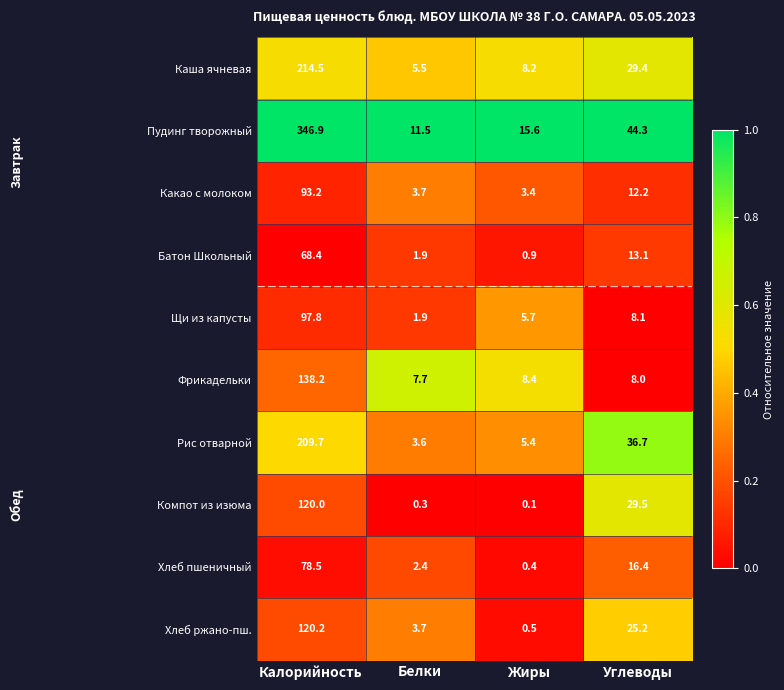

What is the difference between the Каша ячневая values at Углеводы and Калорийность?

185.1